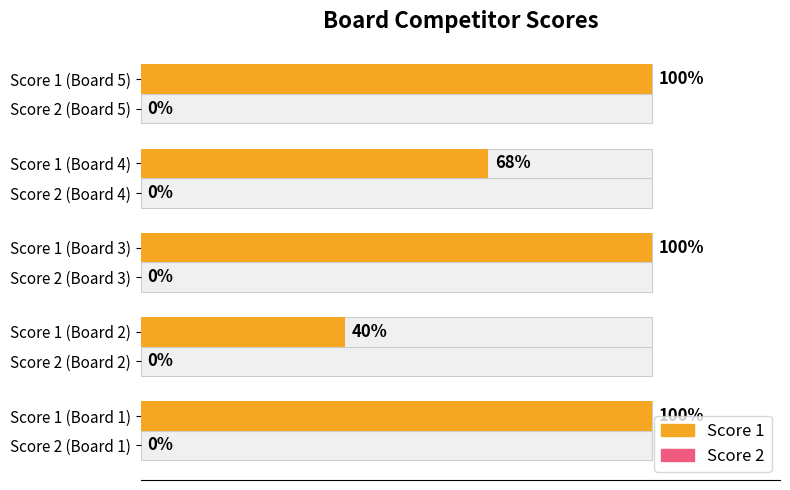

How many series are shown in this chart?

2